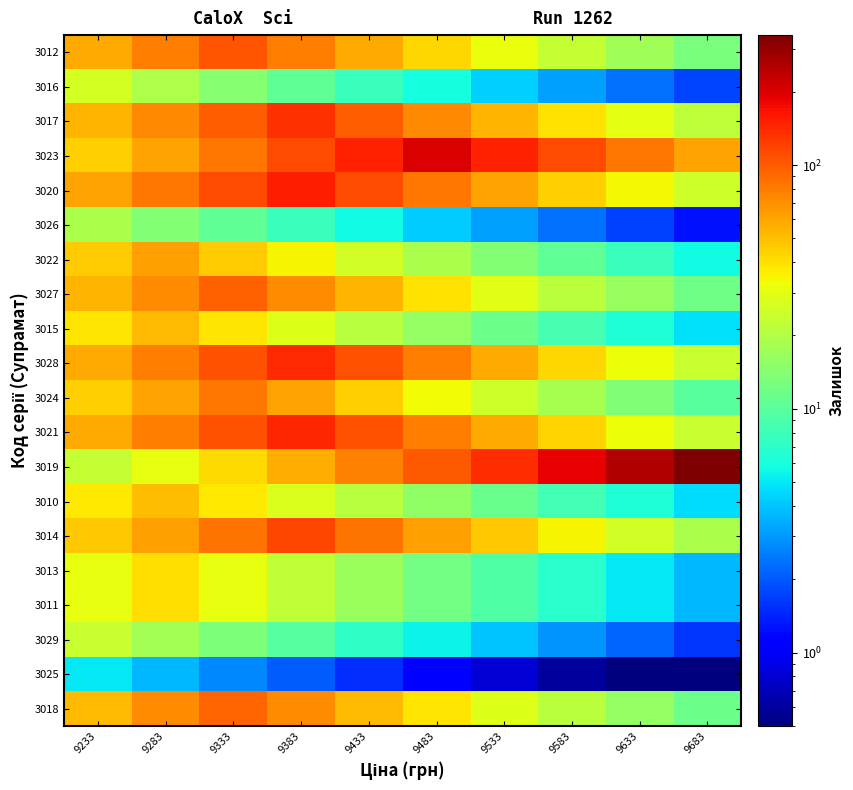

What is the spread (max minus min) of values at 9583?

186.5